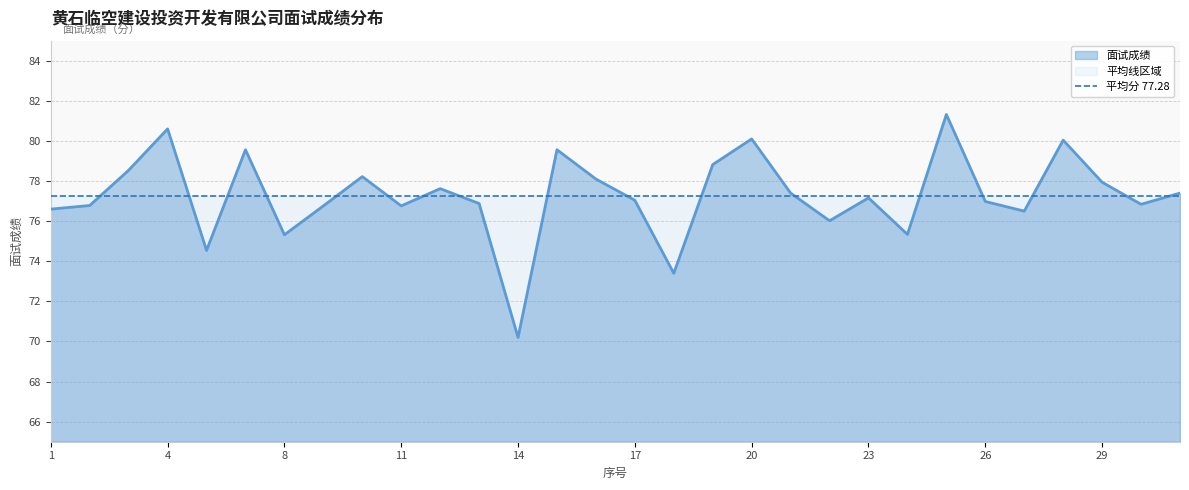

The value at 5 is 44.7. True or false?

False